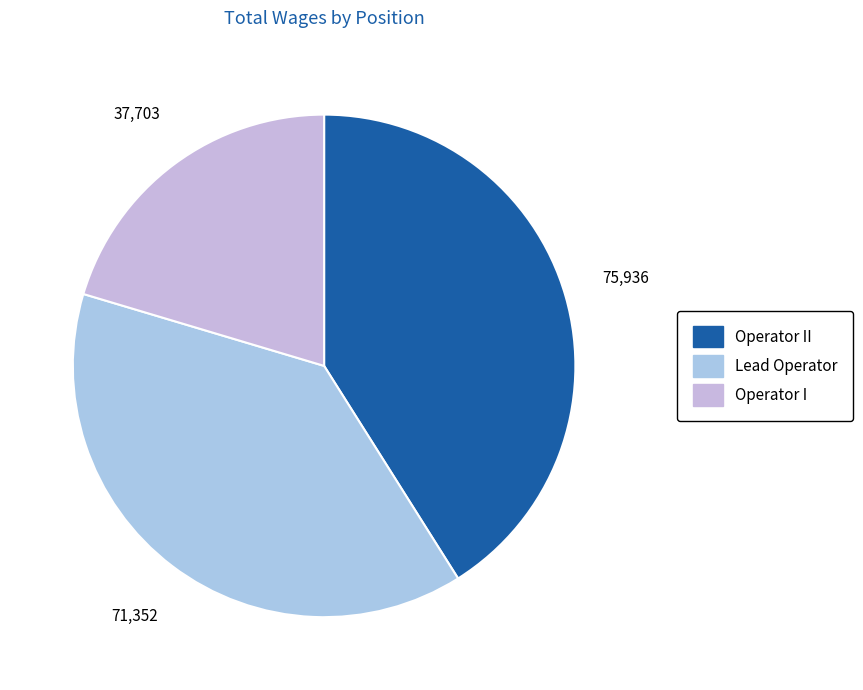

Is the sum of Operator II and Operator I greater than half?

Yes